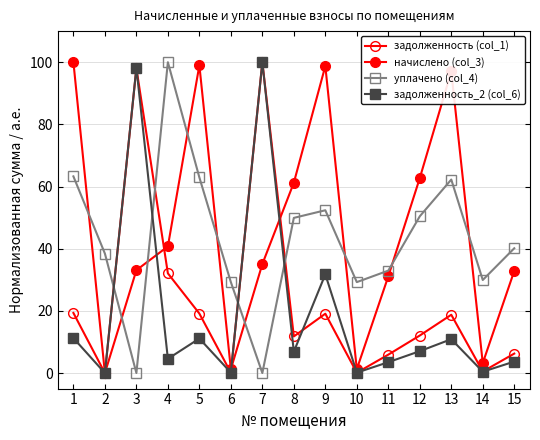

Count the number of categories in the chart.

15